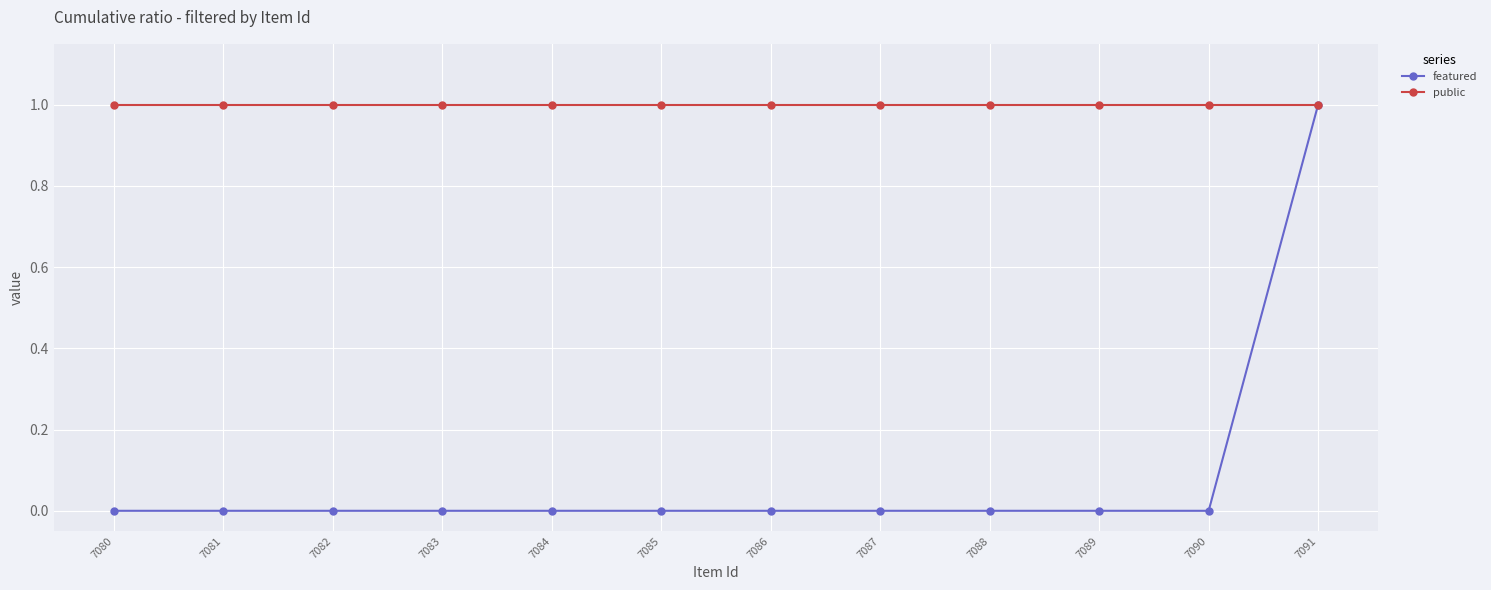

What is the value of the public point at the 7th from the left?

1